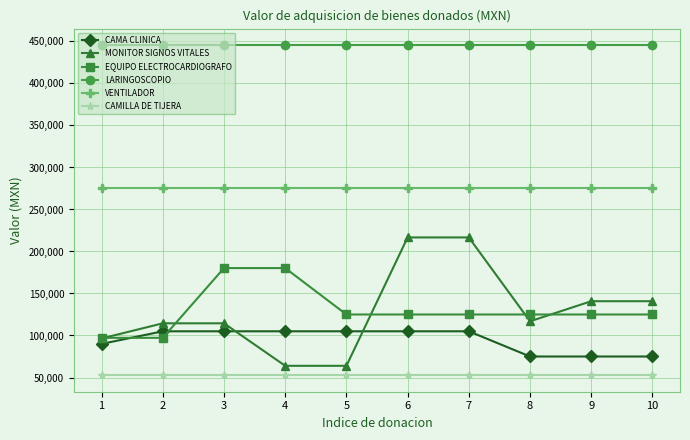

What is the minimum value for EQUIPO ELECTROCARDIOGRAFO?

97213.2